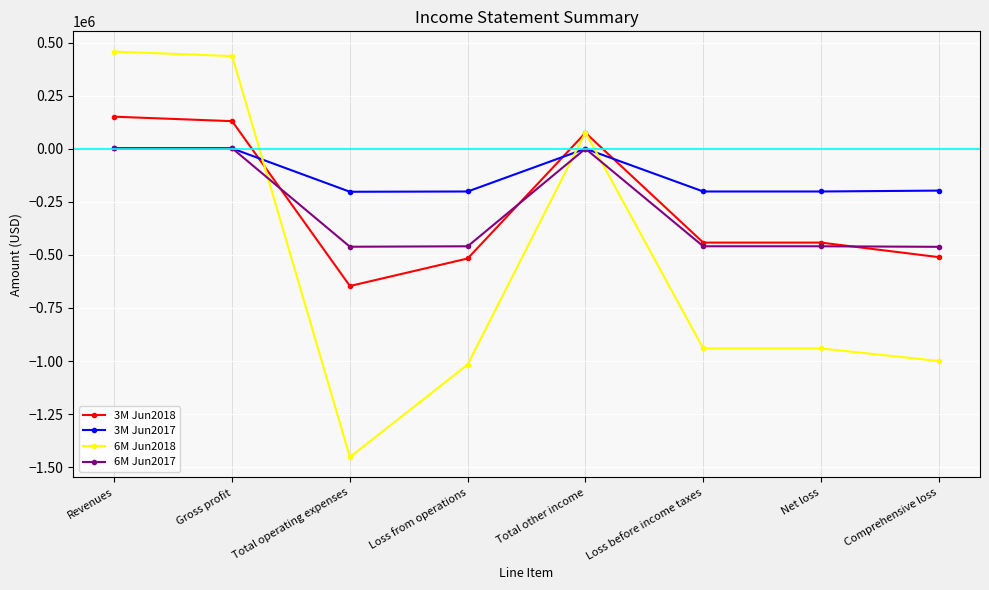

True or false: 6M Jun2017 has more than 0 points higher than both neighbors.

True